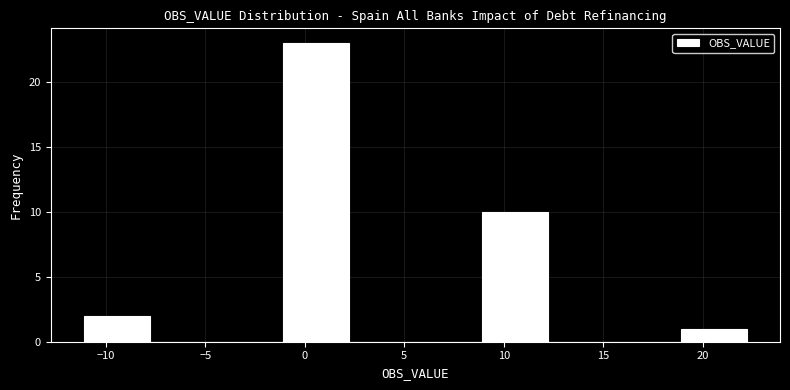

Reading left to right, transcribe this chart: for each bar, give the range it covers on the x-axis and its height. Neither the bar edges nor the heights are printed on the chart, so give them approximately, as read against the axes.

-11.0 to -8.0: 2
-8.0 to -4.5: 0
-4.5 to -1.0: 0
-1.0 to 2.0: 23
2.0 to 5.5: 0
5.5 to 9.0: 0
9.0 to 12.0: 10
12.0 to 15.5: 0
15.5 to 19.0: 0
19.0 to 22.0: 1